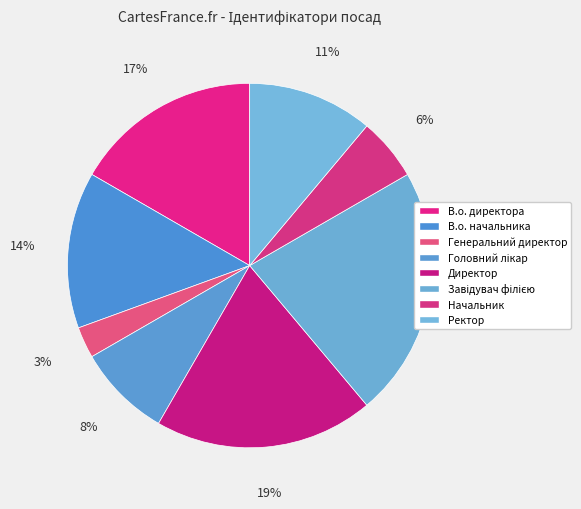

Which slice is the smallest?

Генеральний директор